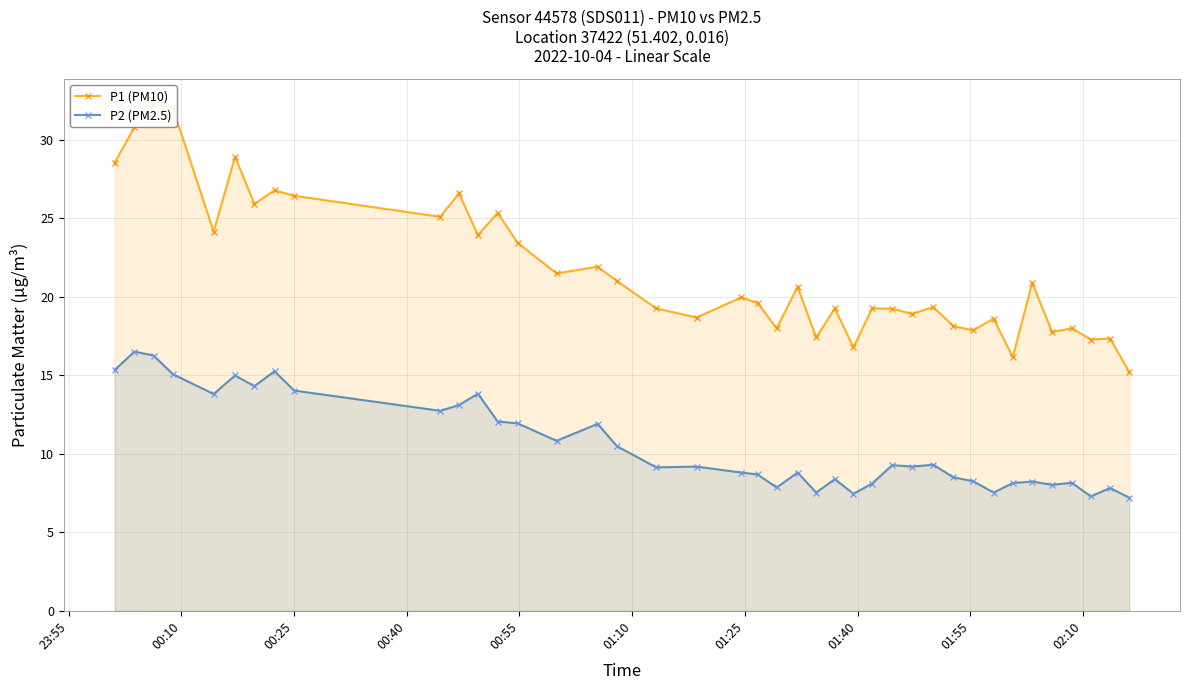

How many lines are shown in the chart?

2